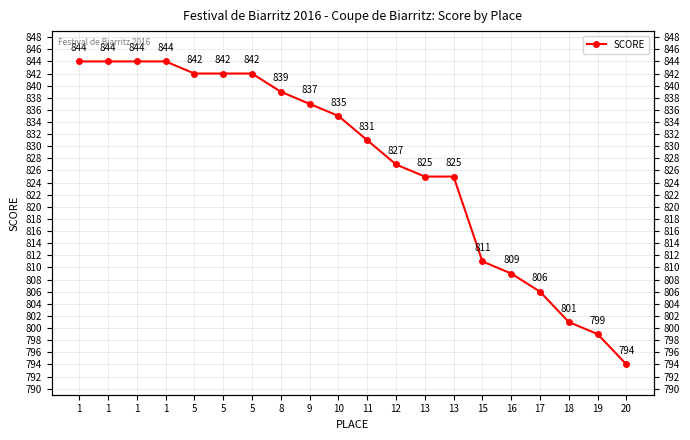

What is the value of the 2nd point from the left?

844